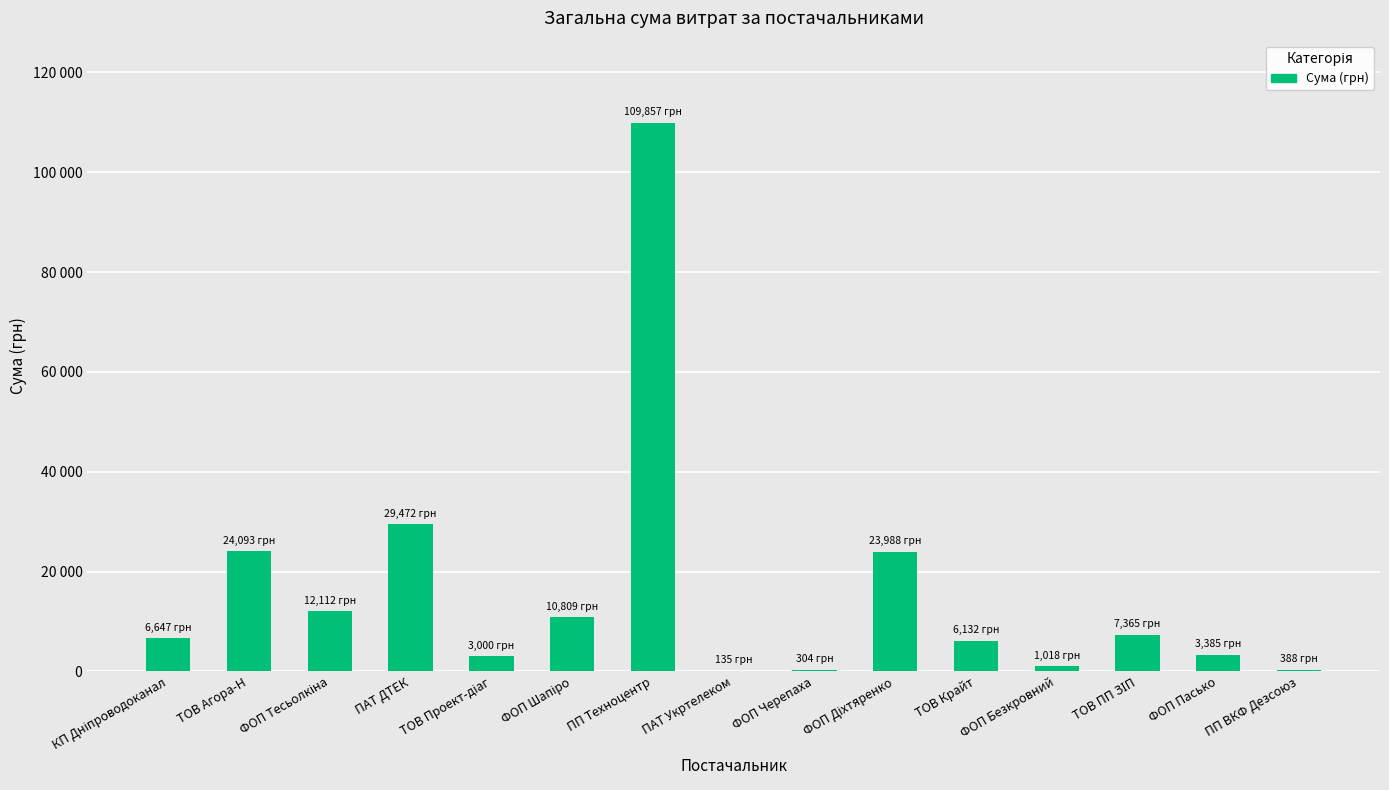

List the labels in order of value, smallest first.

ПАТ Укртелеком, ФОП Черепаха, ПП ВКФ Дезсоюз, ФОП Безкровний, ТОВ Проект-діаг, ФОП Пасько, ТОВ Крайт, КП Дніпроводоканал, ТОВ ПП ЗІП, ФОП Шапіро, ФОП Тесьолкіна, ФОП Діхтяренко, ТОВ Агора-Н, ПАТ ДТЕК, ПП Техноцентр